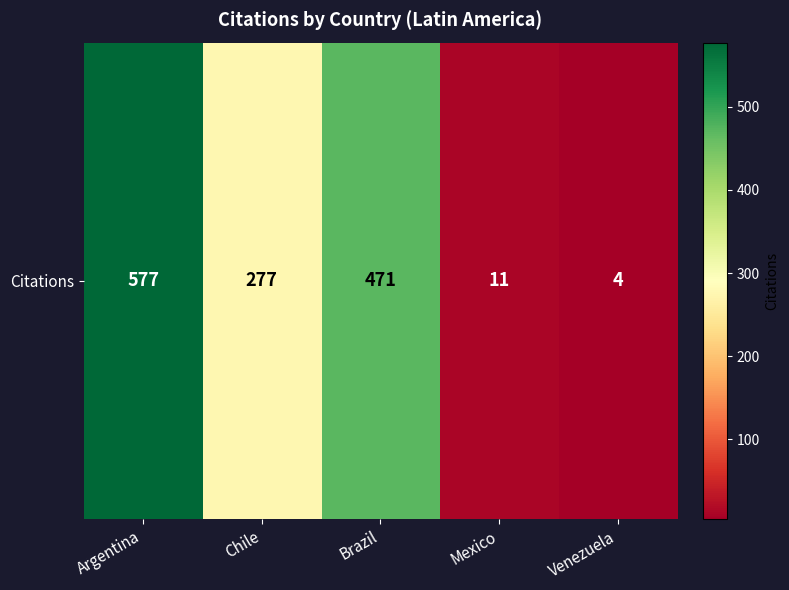

What is the difference between the maximum and minimum values?

573